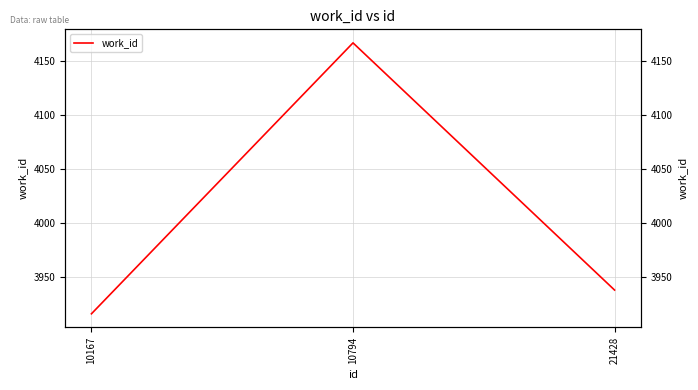

Which category has the highest value across all series?

10794